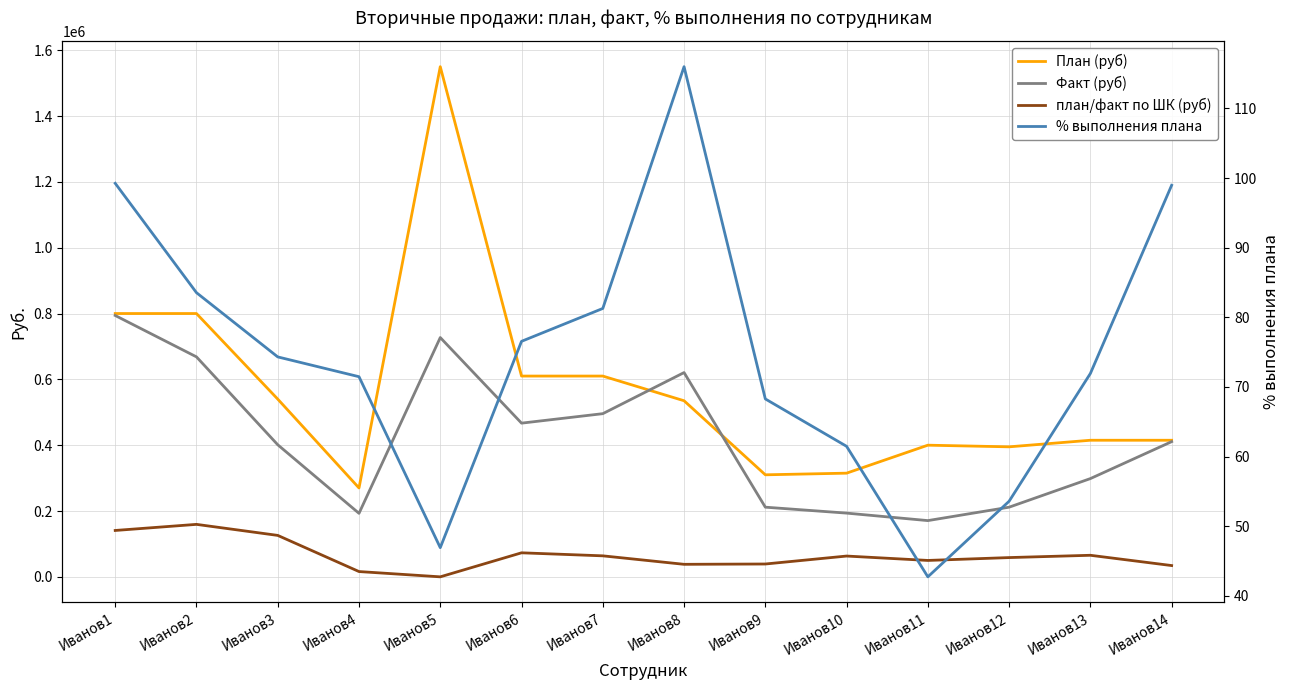

What are all the series names shown in the legend?

План (руб), Факт (руб), план/факт по ШК (руб), % выполнения плана